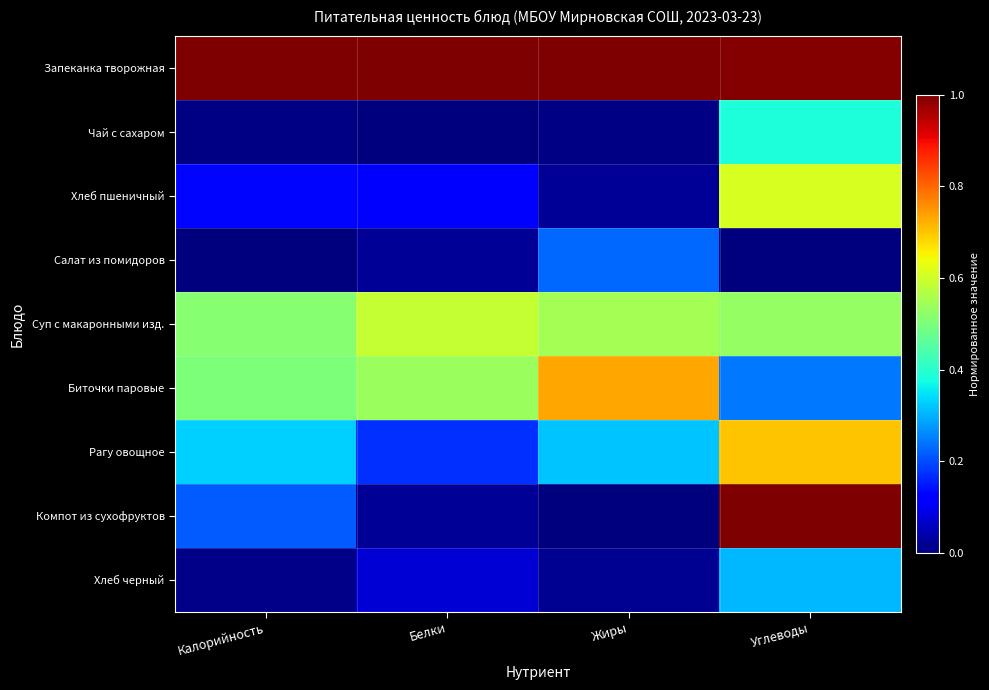

At which category is the sum across all series the highest?

Углеводы